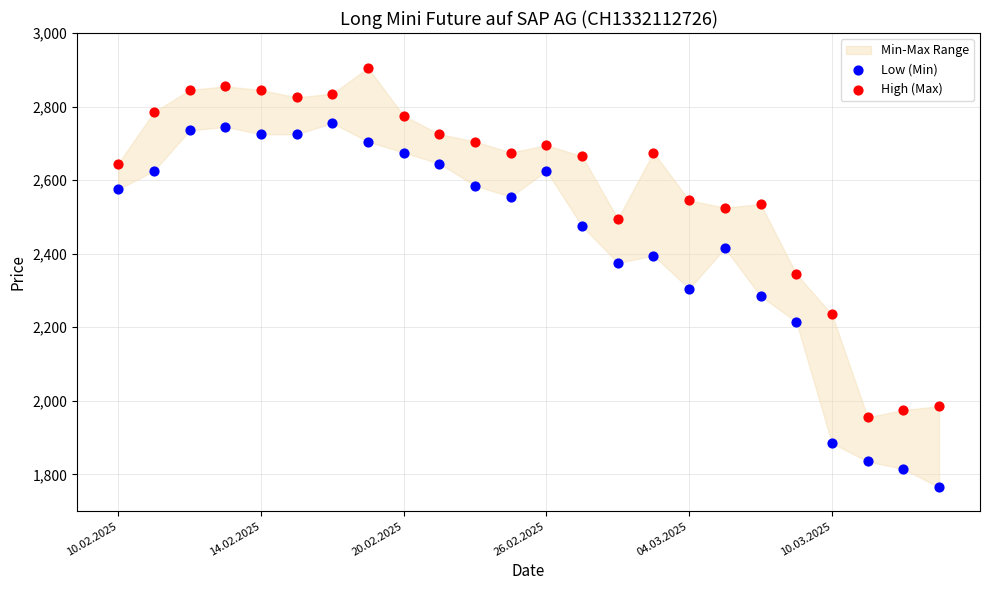

Across all data points, what is the range of Y values (max minus min)?

1140